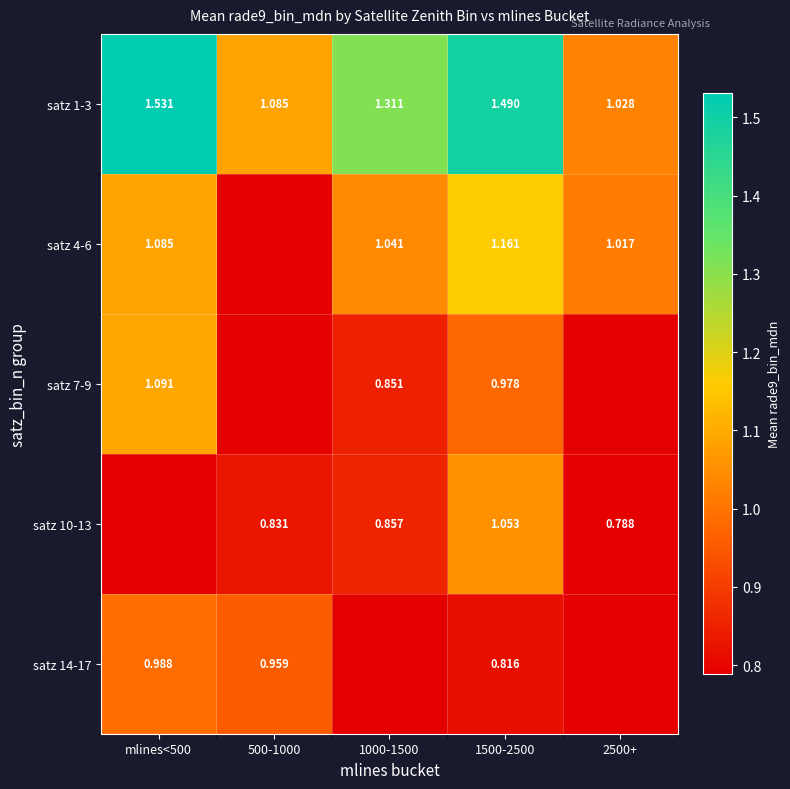

Is the value of satz 7-9 at 1000-1500 greater than the value of satz 10-13 at 1000-1500?

No